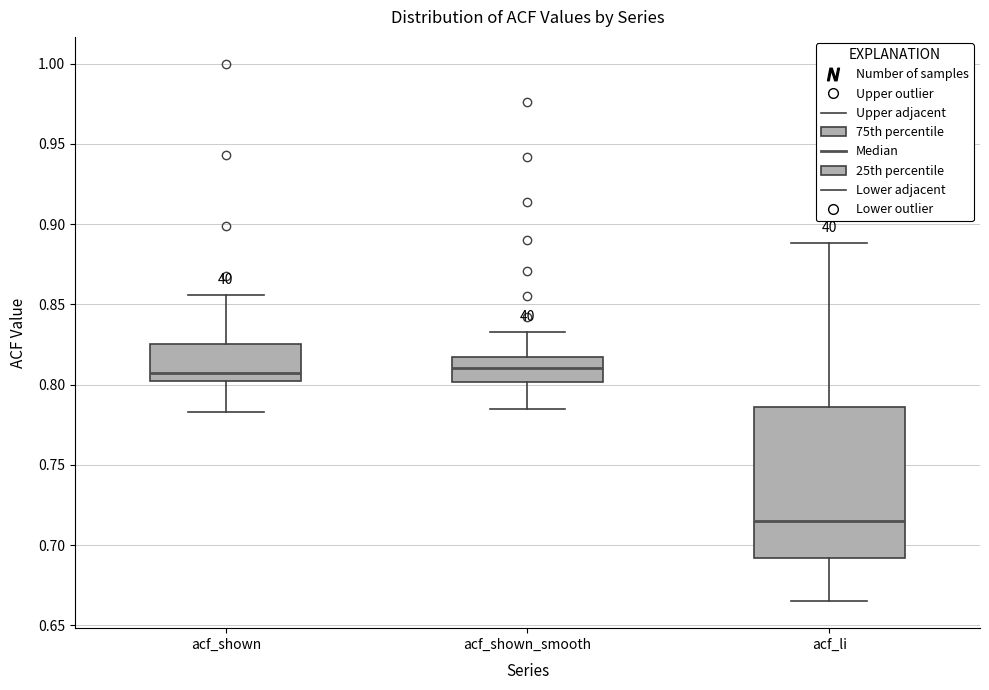

Where is the lower edge of the box for acf_li on the y-axis? The values are not printed on the chart, so give them approximately, as read against the axis.

0.690